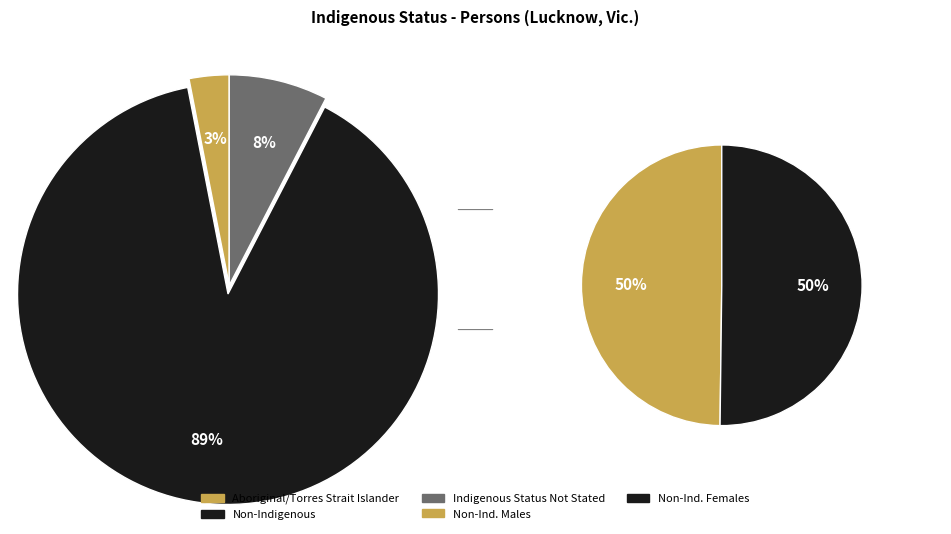

Count the number of slices in the pie.

3